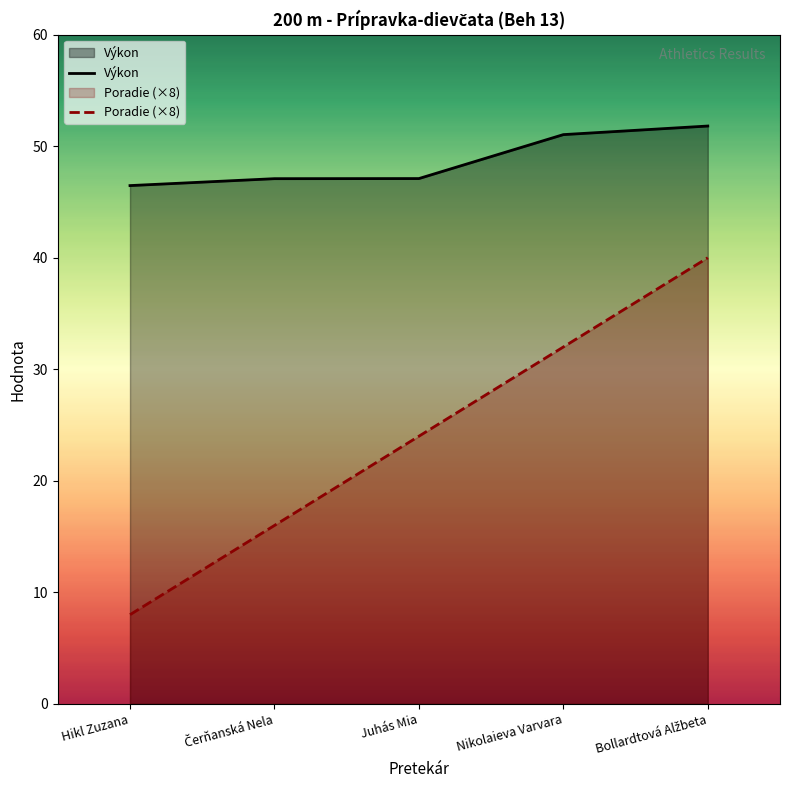

Between Hikl Zuzana and Bollardtová Alžbeta, which is larger?

Bollardtová Alžbeta